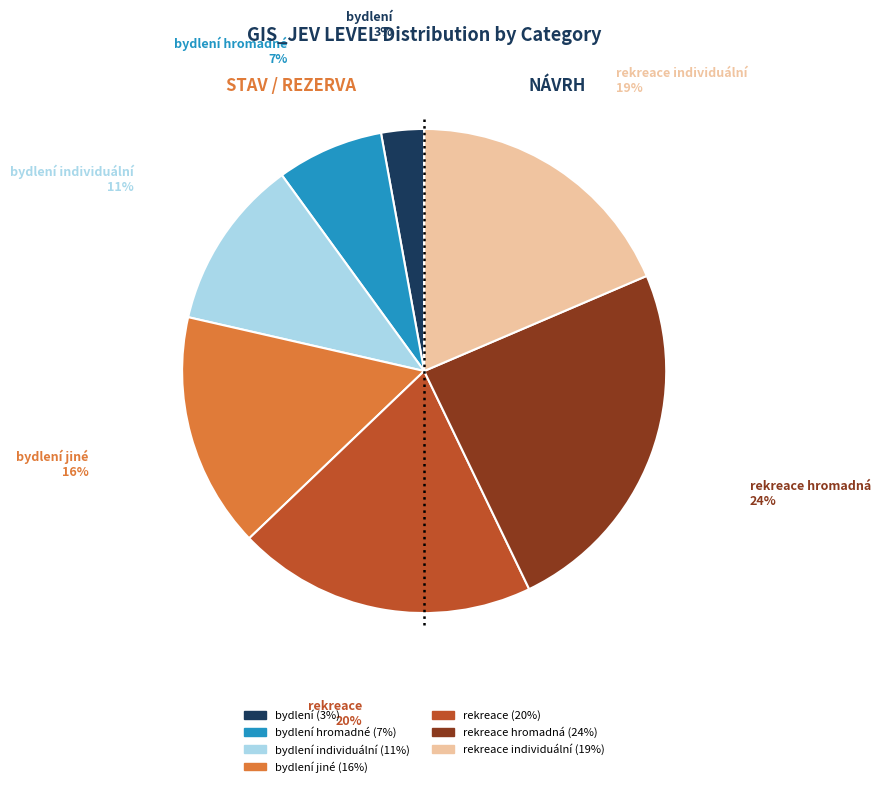

To the nearest percent, what is the difference between the largest and smallest slice percentages?

21%